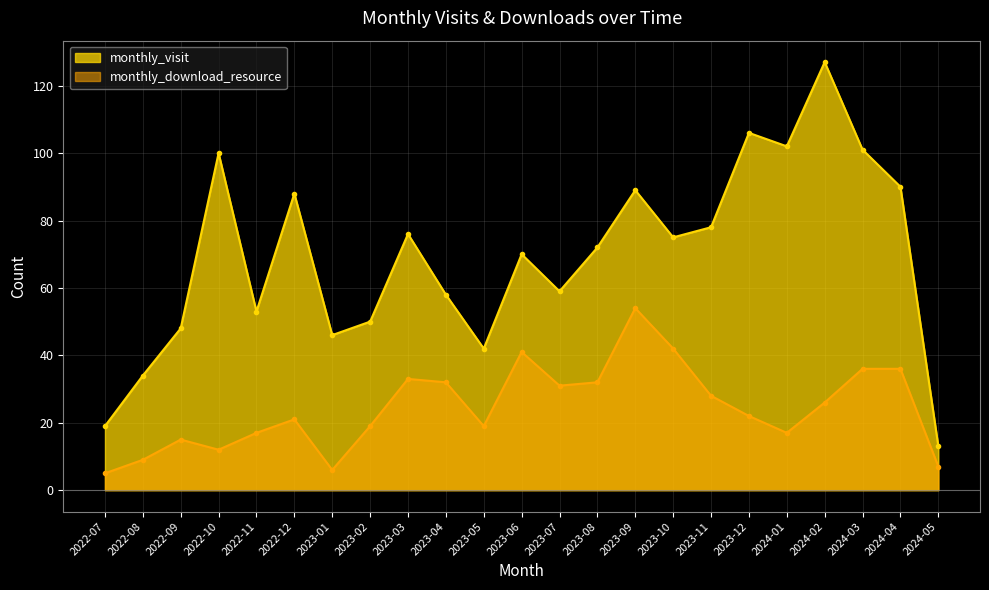

Reading left to right, extract all data points from this chart.

monthly_visit: 2022-07=19	2022-08=34	2022-09=48	2022-10=100	2022-11=53	2022-12=88	2023-01=46	2023-02=50	2023-03=76	2023-04=58	2023-05=42	2023-06=70	2023-07=59	2023-08=72	2023-09=89	2023-10=75	2023-11=78	2023-12=106	2024-01=102	2024-02=127	2024-03=101	2024-04=90	2024-05=13
monthly_download_resource: 2022-07=5	2022-08=9	2022-09=15	2022-10=12	2022-11=17	2022-12=21	2023-01=6	2023-02=19	2023-03=33	2023-04=32	2023-05=19	2023-06=41	2023-07=31	2023-08=32	2023-09=54	2023-10=42	2023-11=28	2023-12=22	2024-01=17	2024-02=26	2024-03=36	2024-04=36	2024-05=7